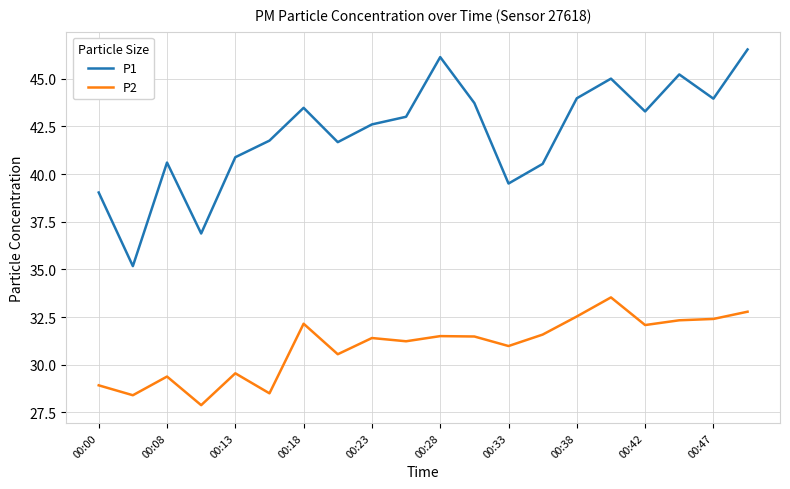

What is the difference between the maximum and minimum values in the P1 series?

11.4